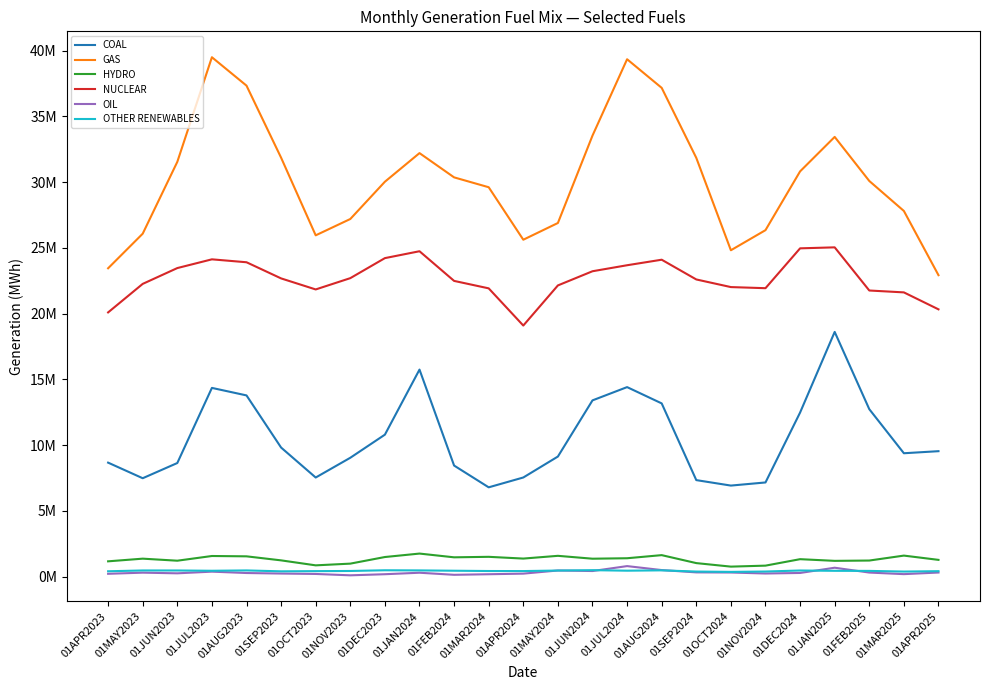

Is the value of OTHER RENEWABLES at 01JAN2025 greater than the value of GAS at 01OCT2024?

No